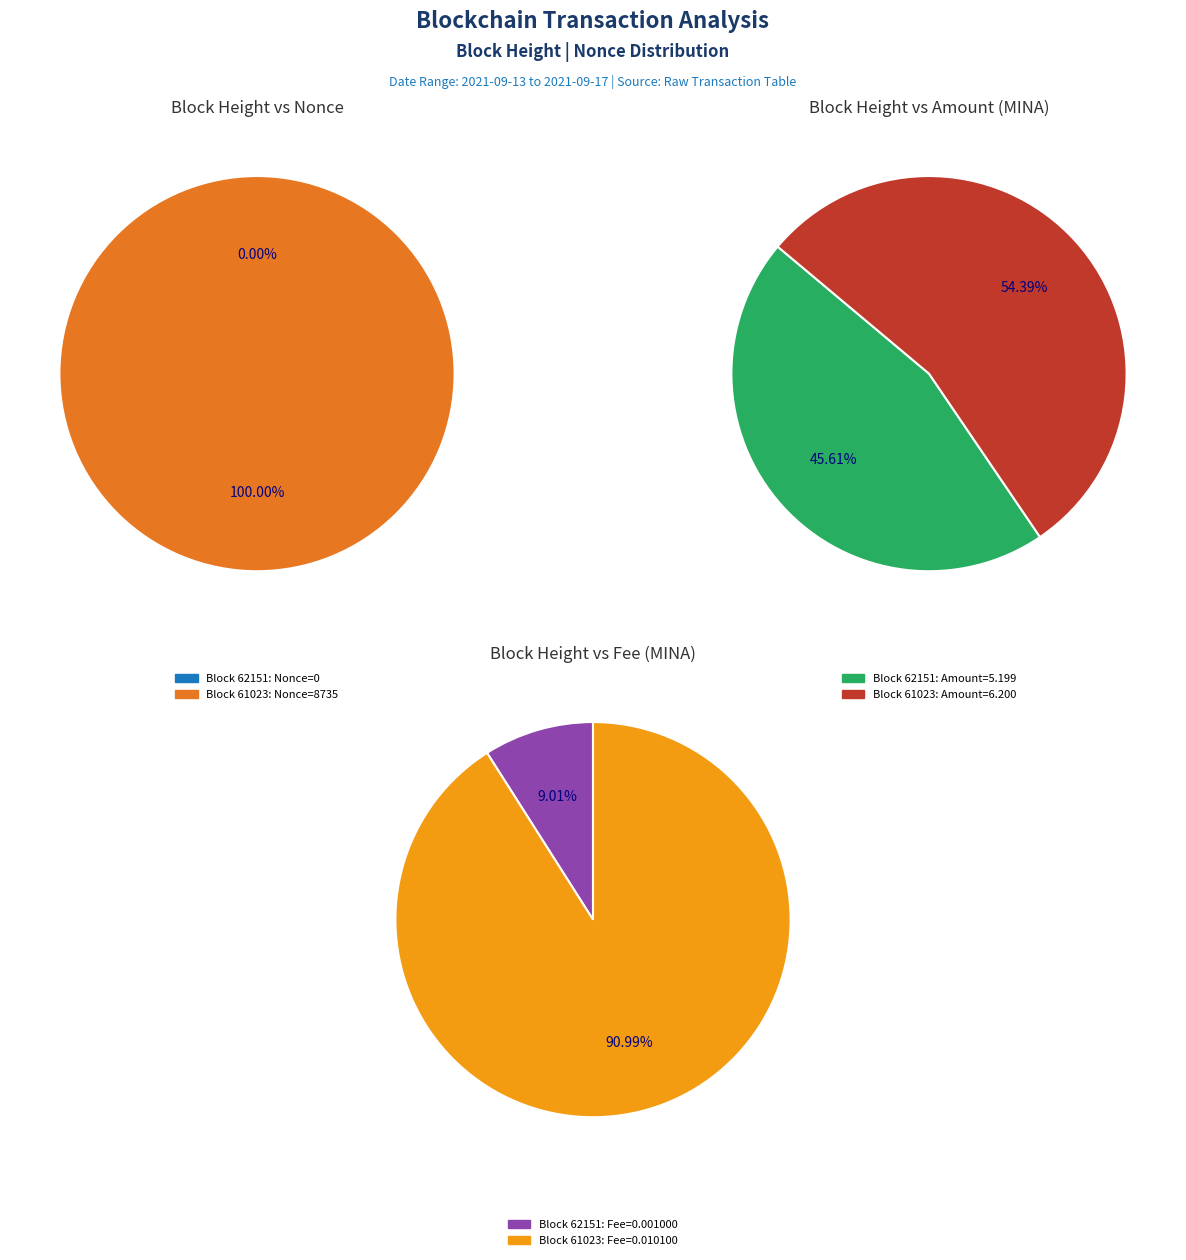

Is it true that 61023 is 100% of the pie?

True